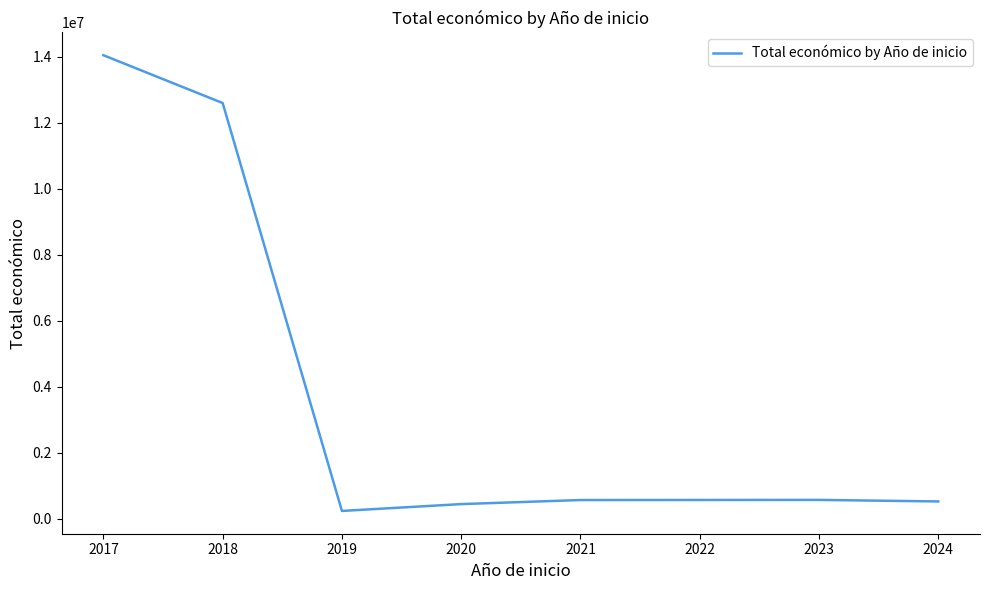

What is the difference between the maximum and second lowest values?

13602336